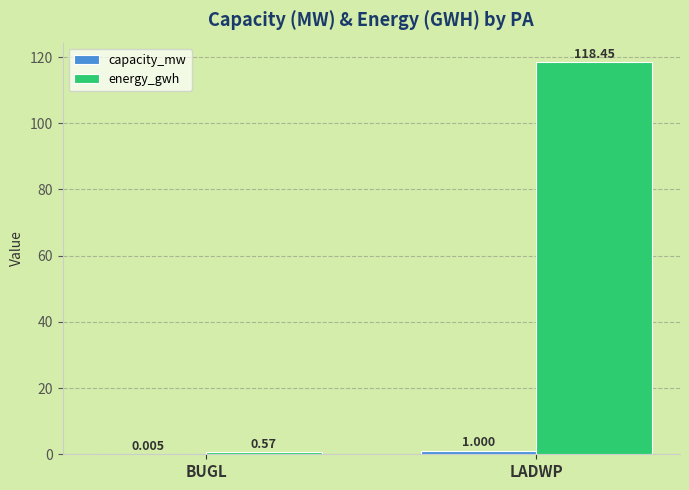

Which series changed the most between BUGL and LADWP?

energy_gwh